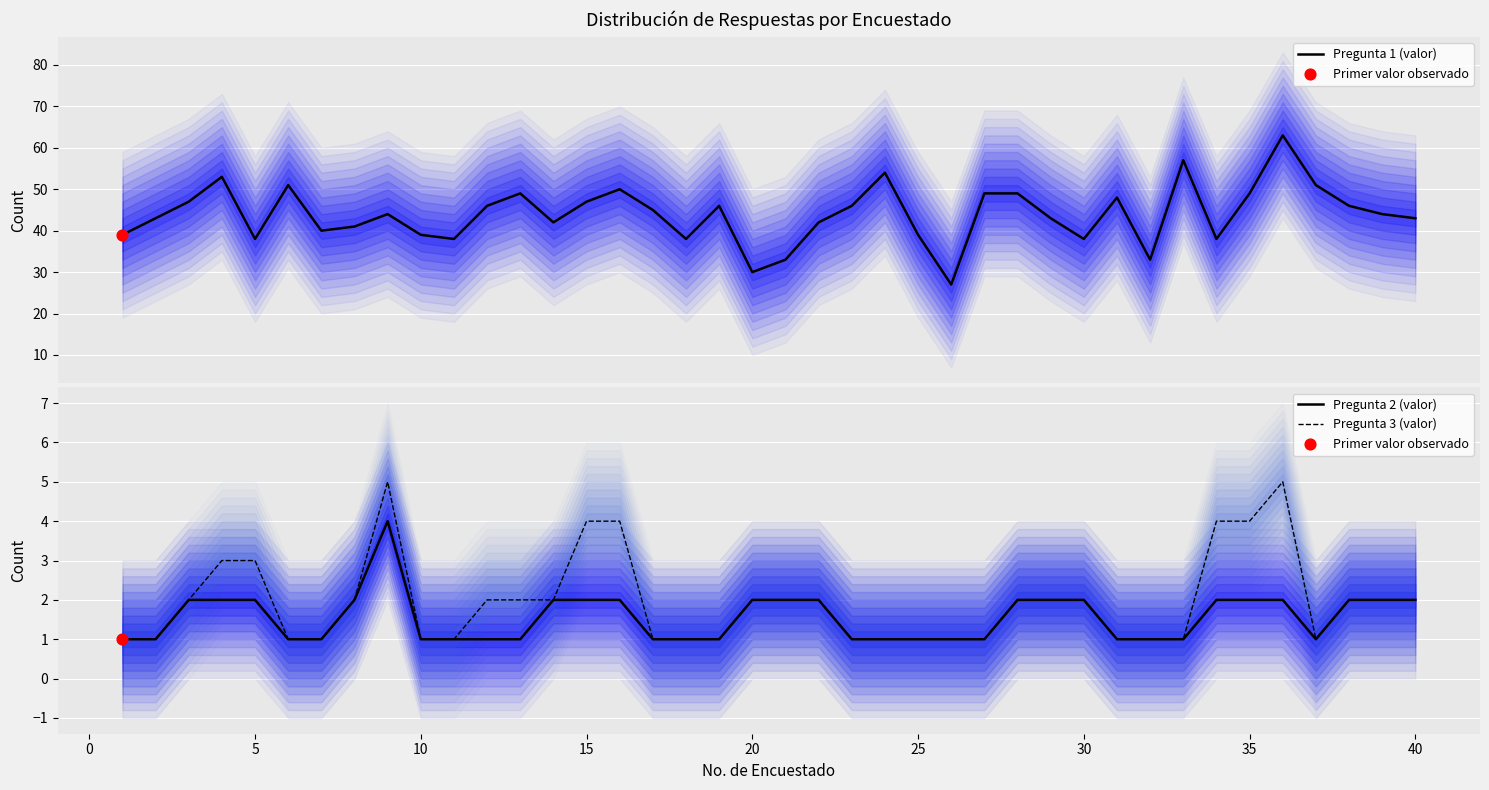

Which series has the largest Y range (max minus min)?

Pregunta 1 (valor)